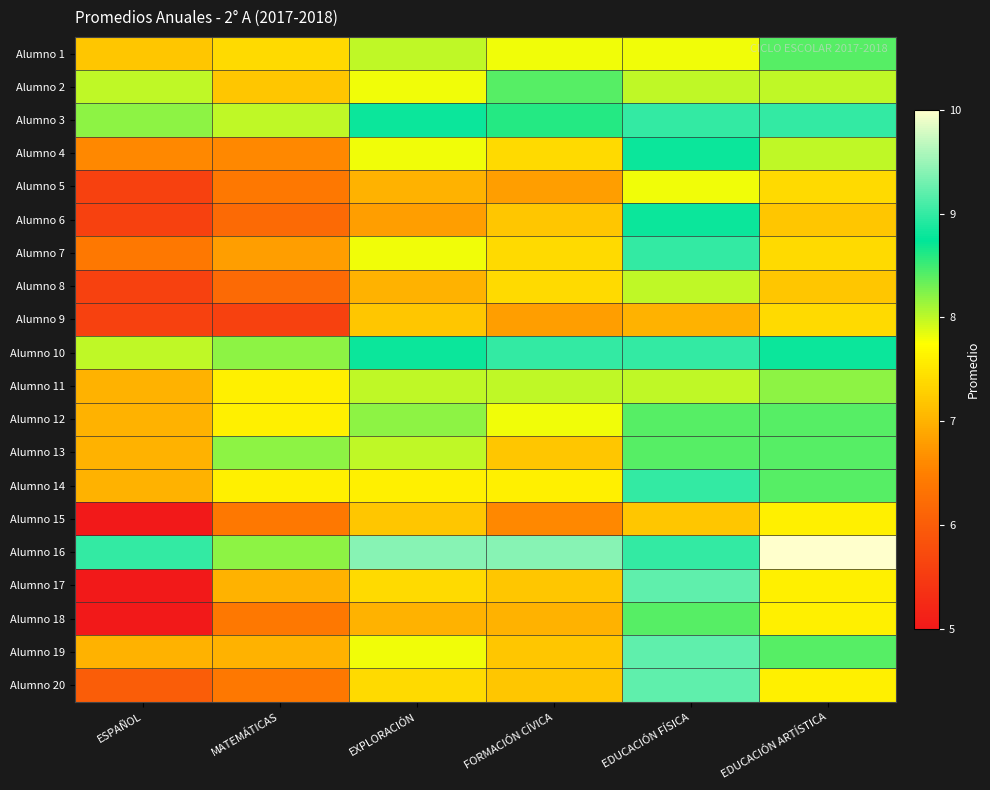

List the series in order of their peak value, lowest first.

Alumno 9, Alumno 15, Alumno 5, Alumno 8, Alumno 11, Alumno 1, Alumno 2, Alumno 12, Alumno 13, Alumno 18, Alumno 4, Alumno 6, Alumno 3, Alumno 7, Alumno 10, Alumno 14, Alumno 17, Alumno 19, Alumno 20, Alumno 16